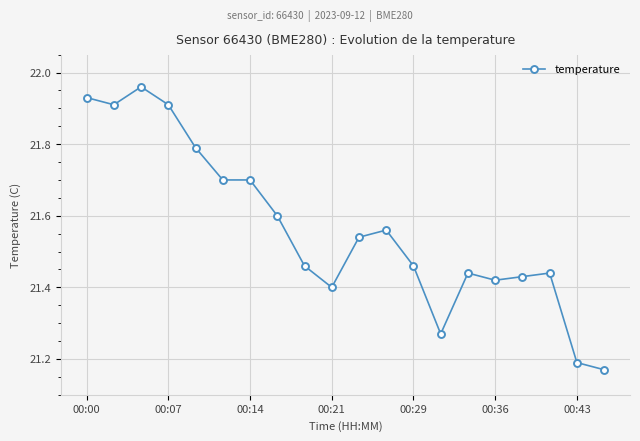

What is the difference between the maximum and second lowest values?

0.8